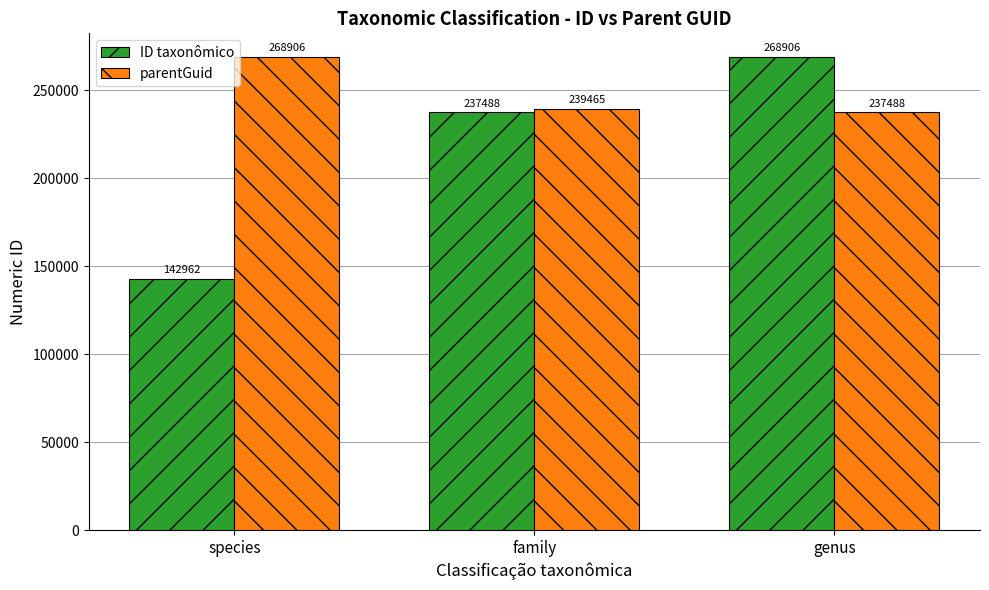

What is the lowest value of the ID taxonômico series?

142962